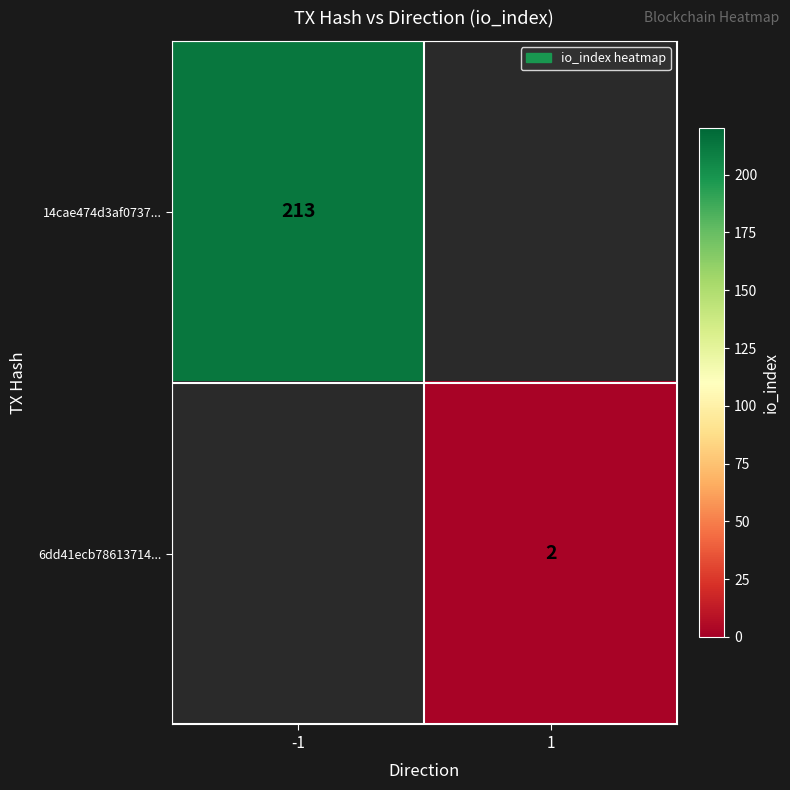

Is the value of 6dd41ecb78613714... at 1 greater than the value of 14cae474d3af0737... at -1?

No